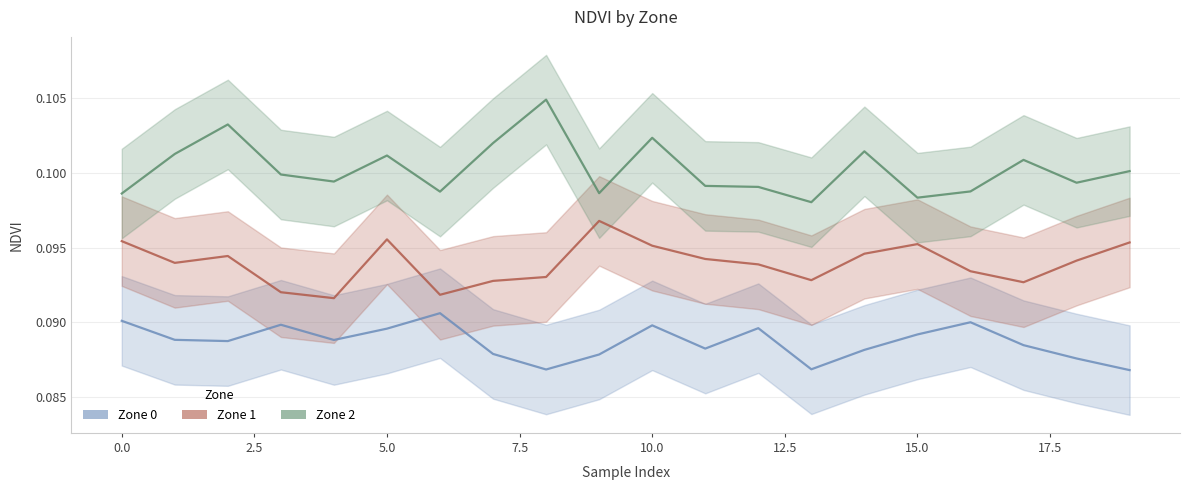

Is it true that Zone 0 equals 0.1 at 20.0?

False